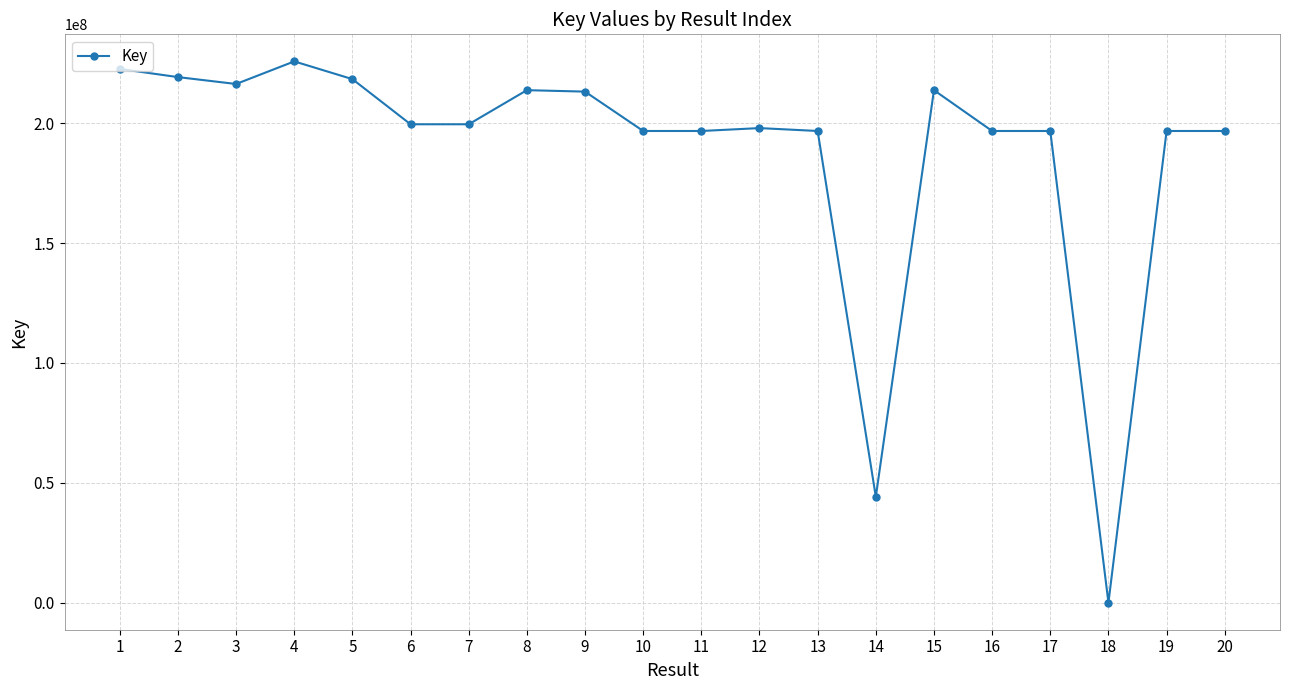

What is the sum of all values?

3761563571